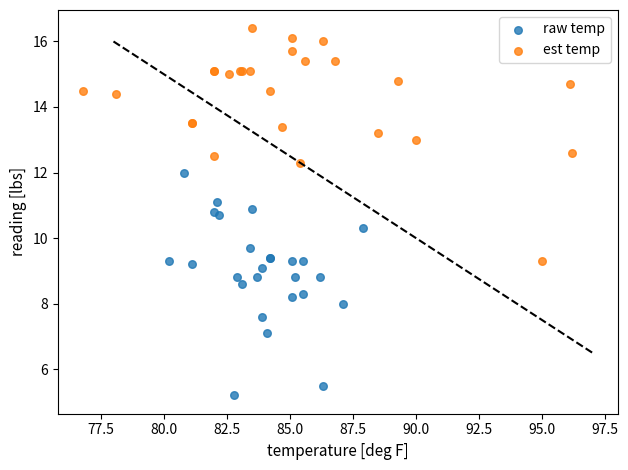

What are all the series names shown in the legend?

raw temp, est temp